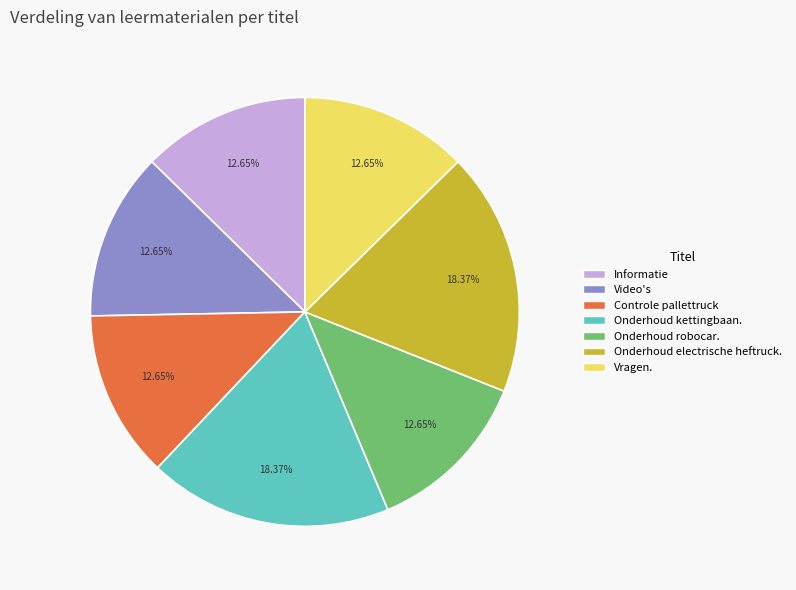

Does Onderhoud kettingbaan. represent more than half of the total?

No